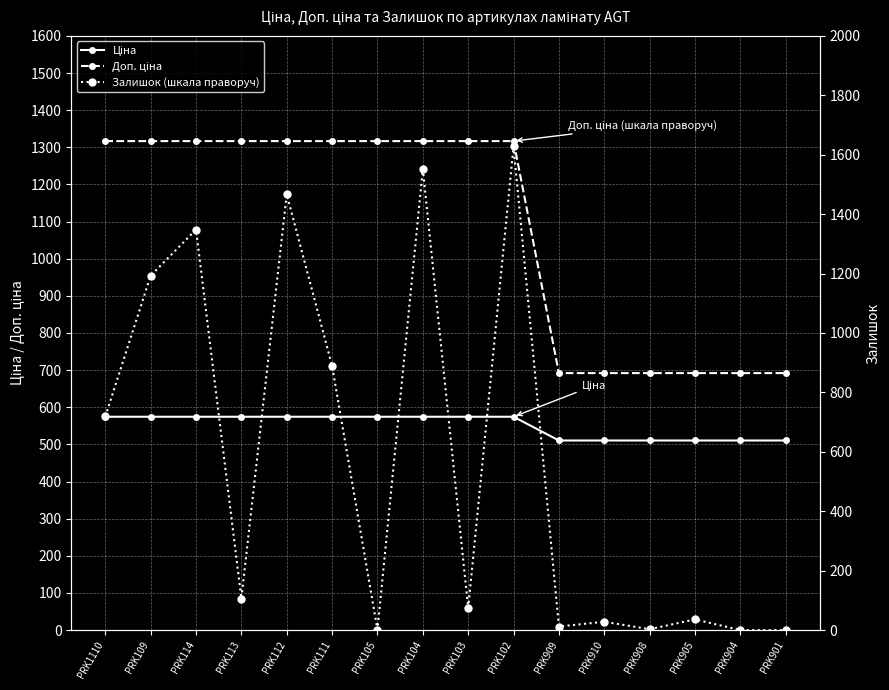

How many values in the Залишок (шкала праворуч) series exceed 106?

7